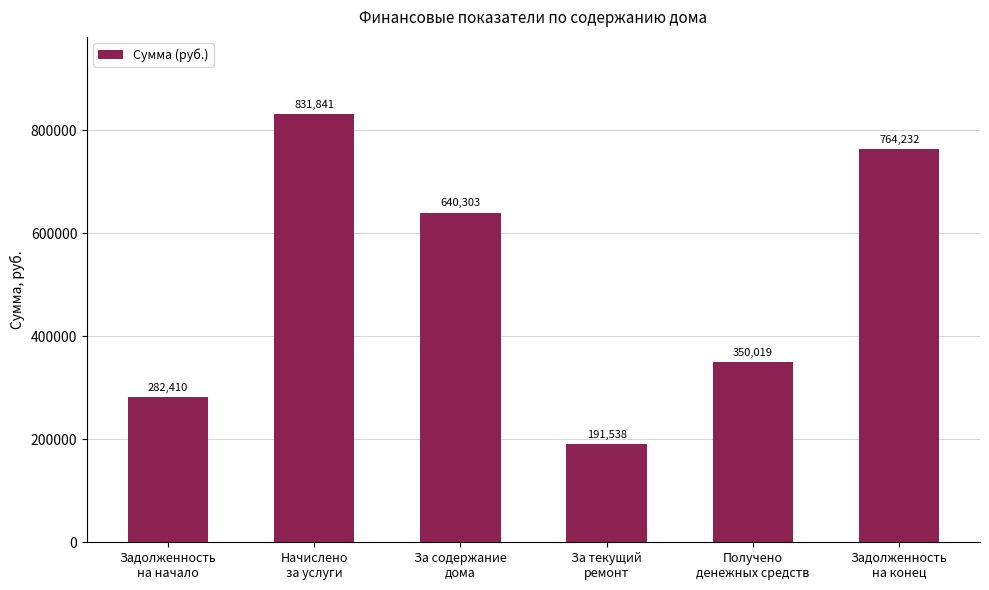

What is the sum of all values?

3060342.6